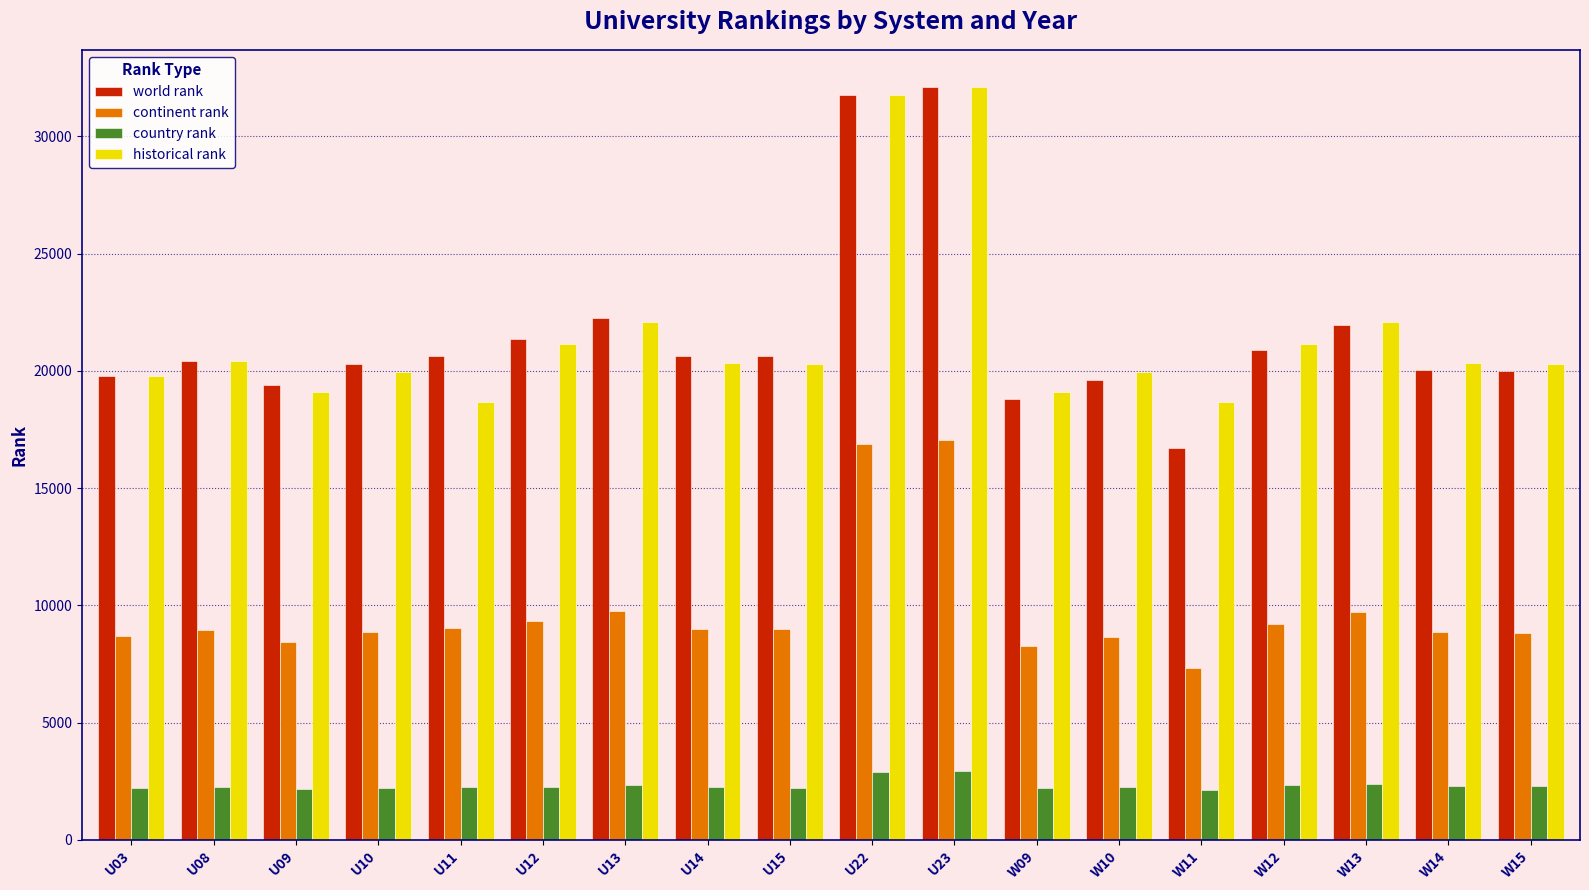

At which label is continent rank closest to 12188?

U13